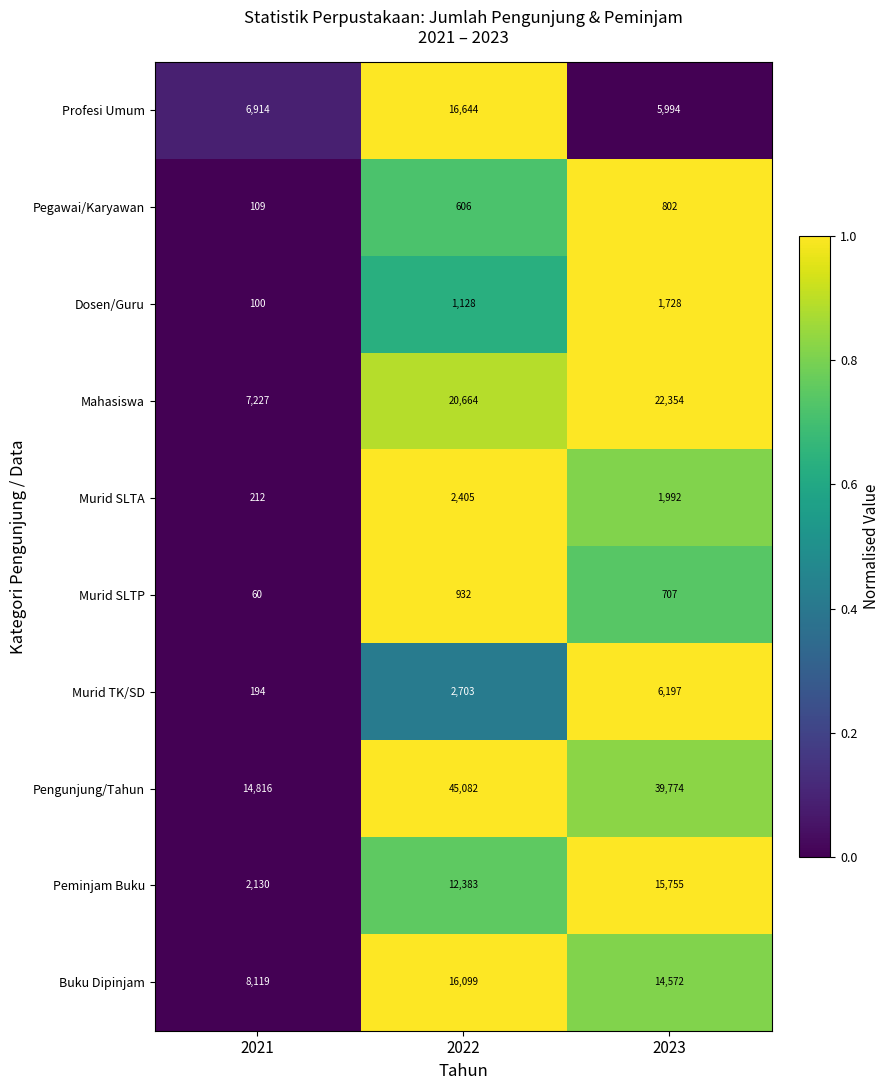

Reading left to right, what are all the values shown in this chart?

Profesi Umum: 6914	16644	5994
Pegawai/Karyawan: 109	606	802
Dosen/Guru: 100	1128	1728
Mahasiswa: 7227	20664	22354
Murid SLTA: 212	2405	1992
Murid SLTP: 60	932	707
Murid TK/SD: 194	2703	6197
Pengunjung/Tahun: 14816	45082	39774
Peminjam Buku: 2130	12383	15755
Buku Dipinjam: 8119	16099	14572